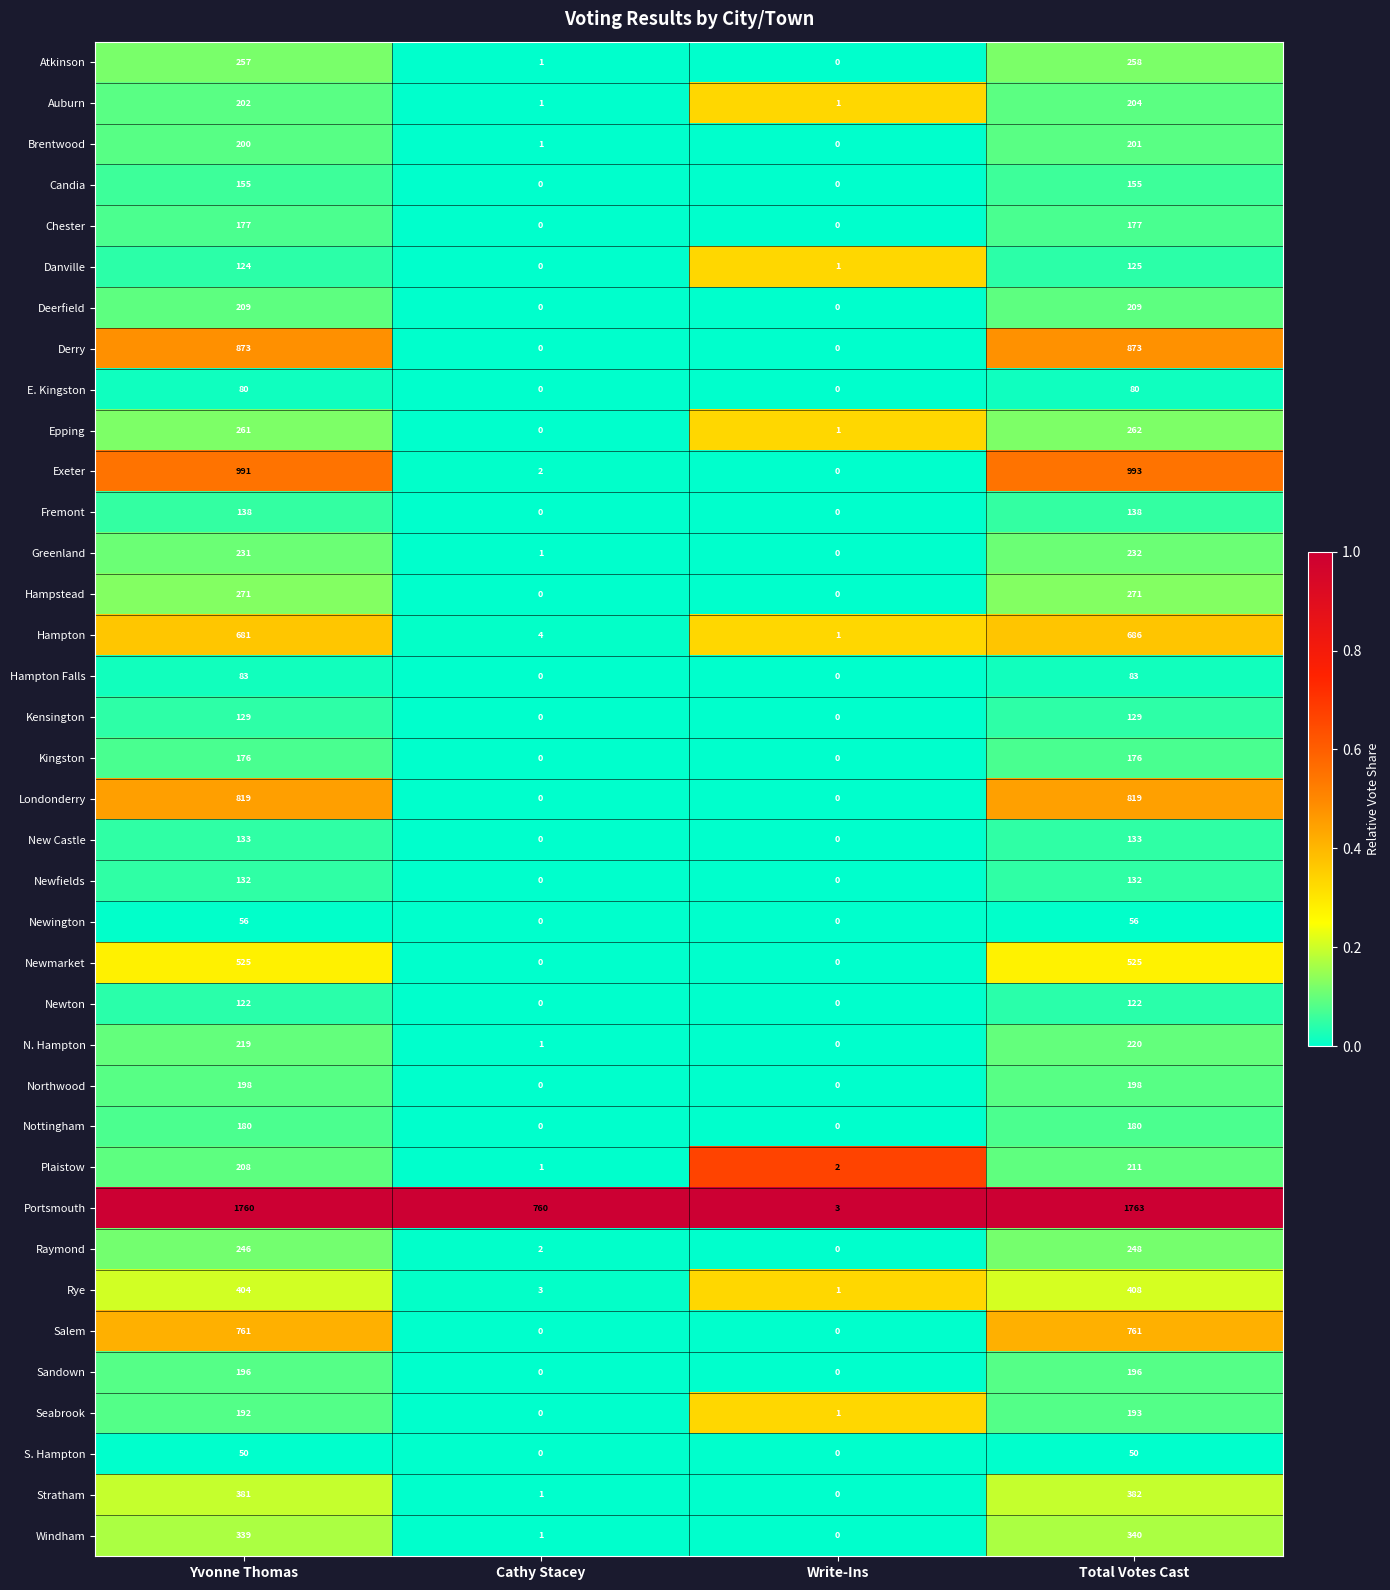

Which series changed the most between Yvonne Thomas and Write-Ins?

Portsmouth